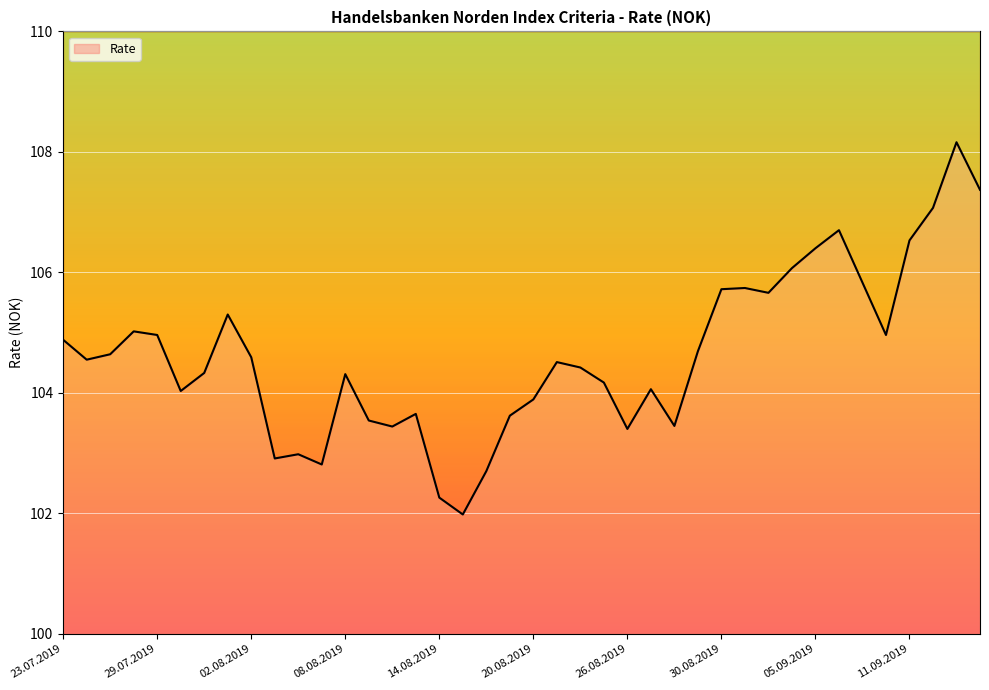

What is the value of the 36th point from the left?

105.0